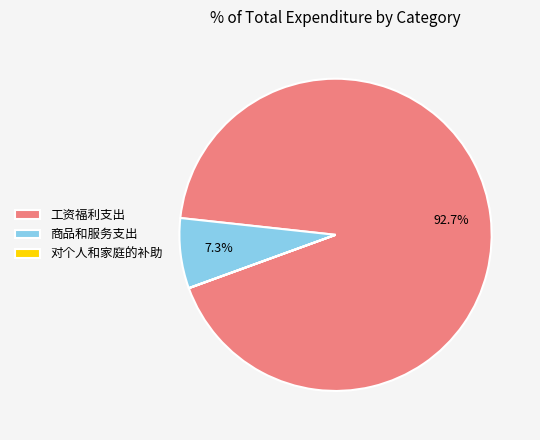

Which slice is the largest?

工资福利支出